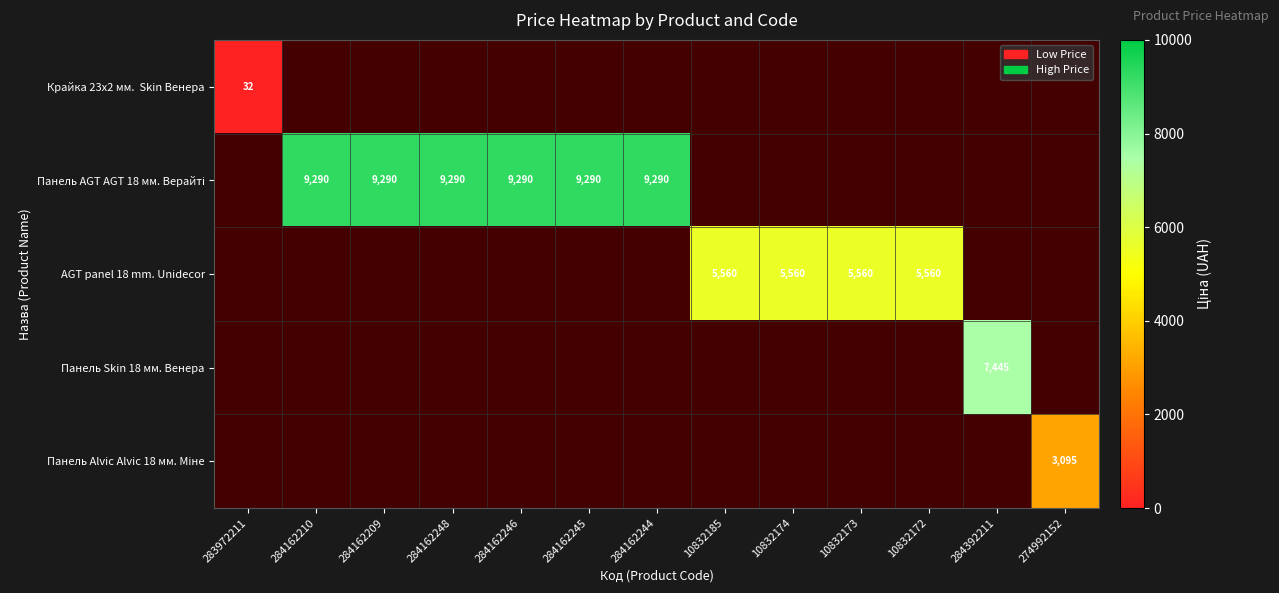

At how many categories does at least one series exceed 5388?

11